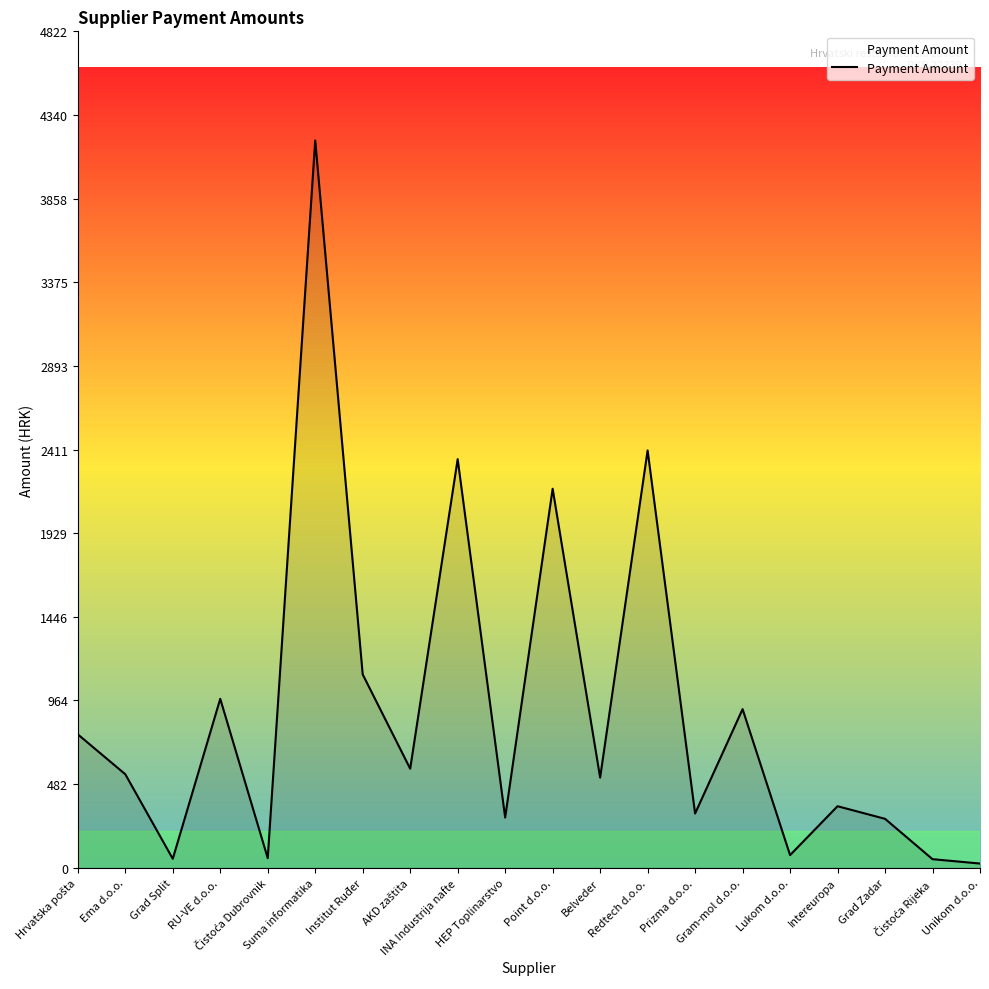

Does the chart display data point markers on the line(s)?

No